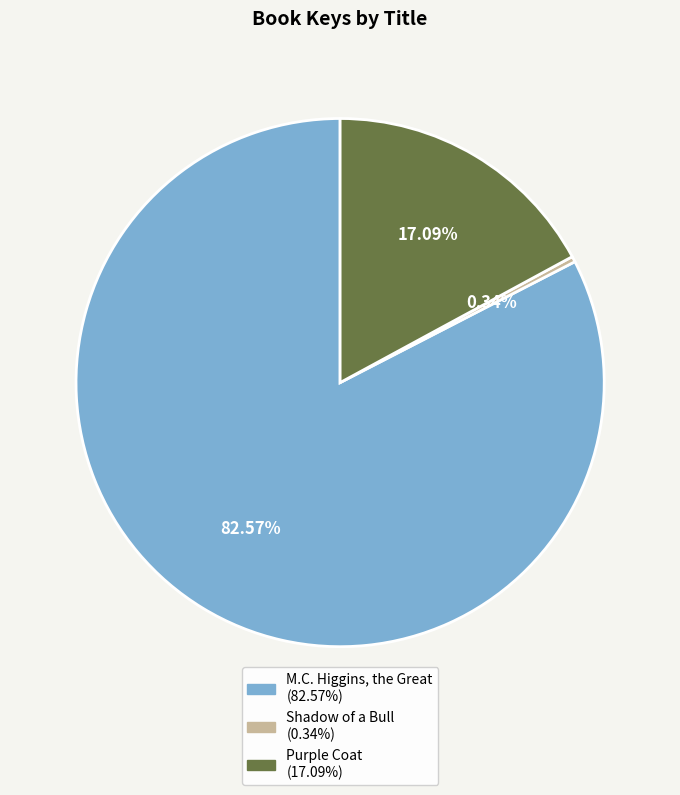

Combined, do M.C. Higgins, the Great and Shadow of a Bull account for over 50%?

Yes